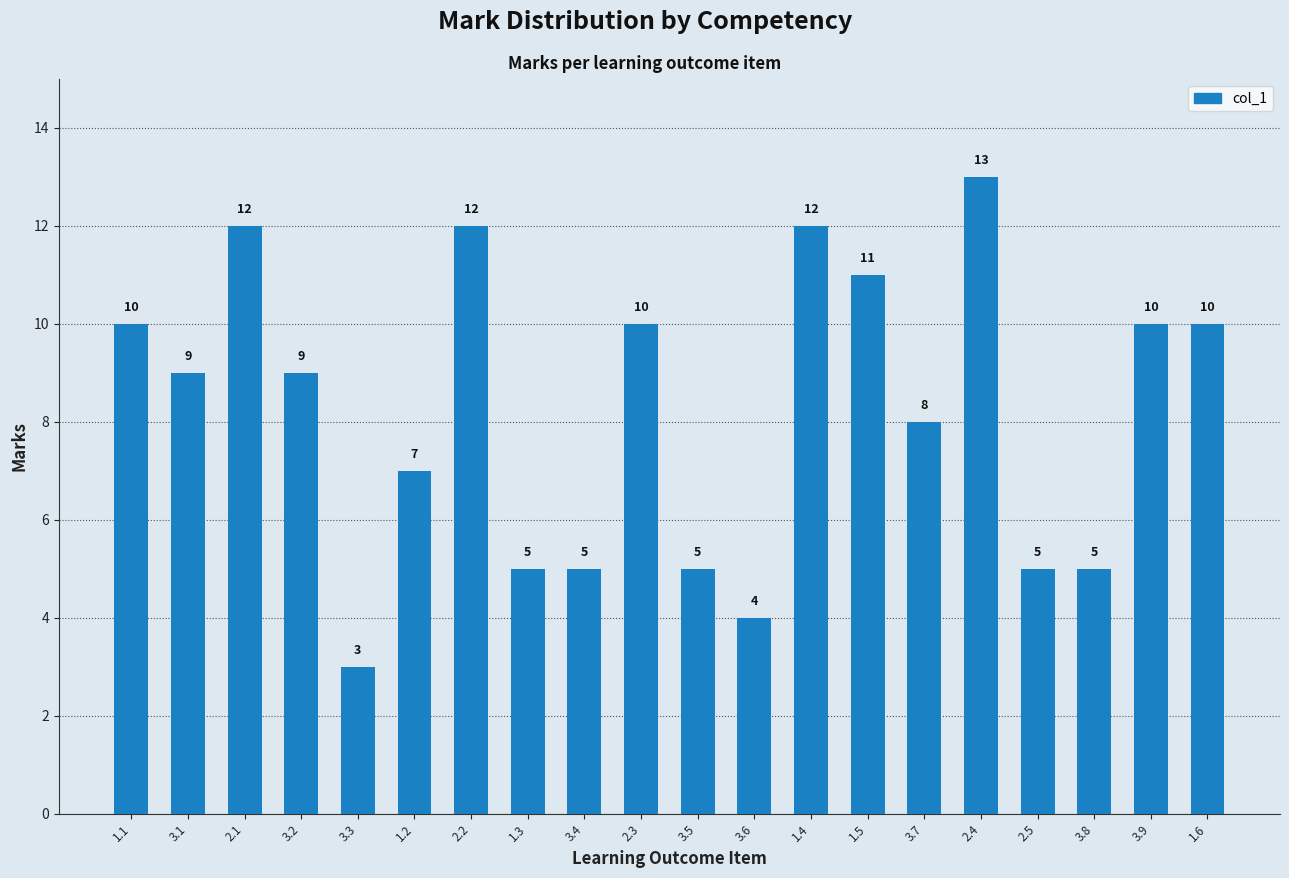

How many data points does each series have?

20